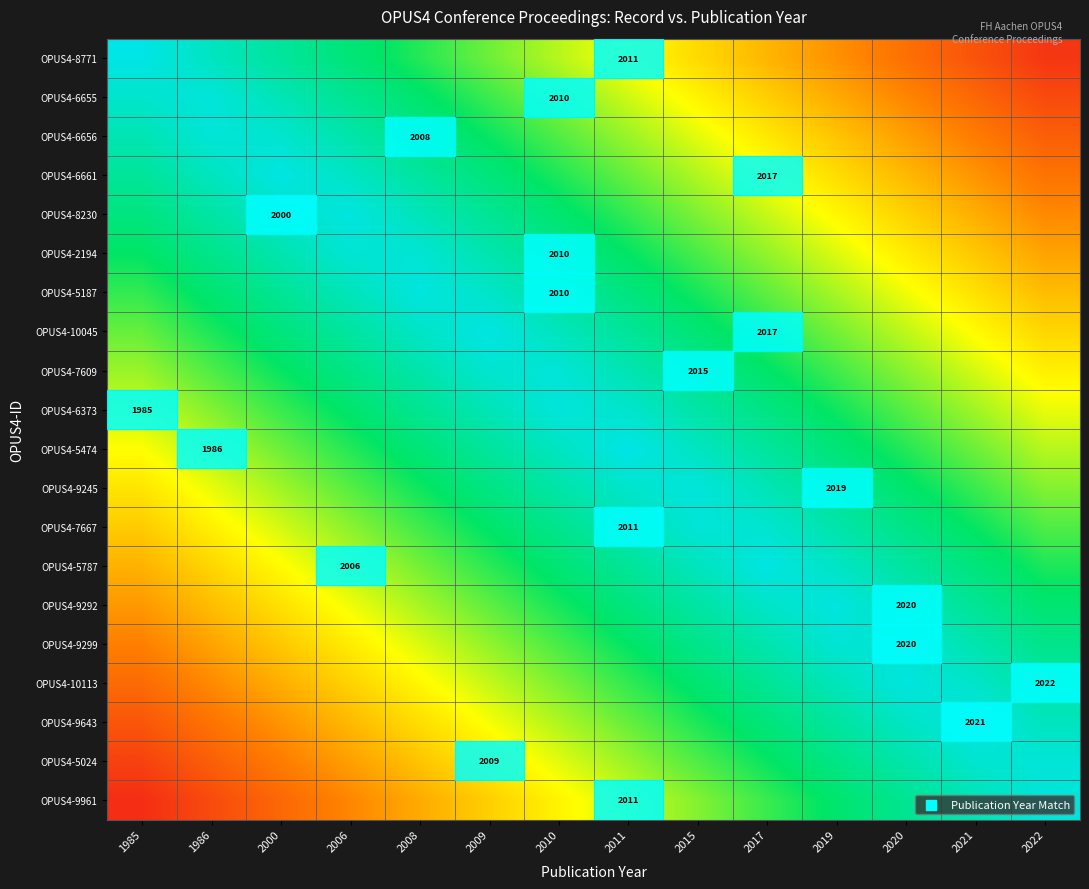

Is the value of OPUS4-9643 at 2015 greater than the value of OPUS4-5474 at 2019?

No